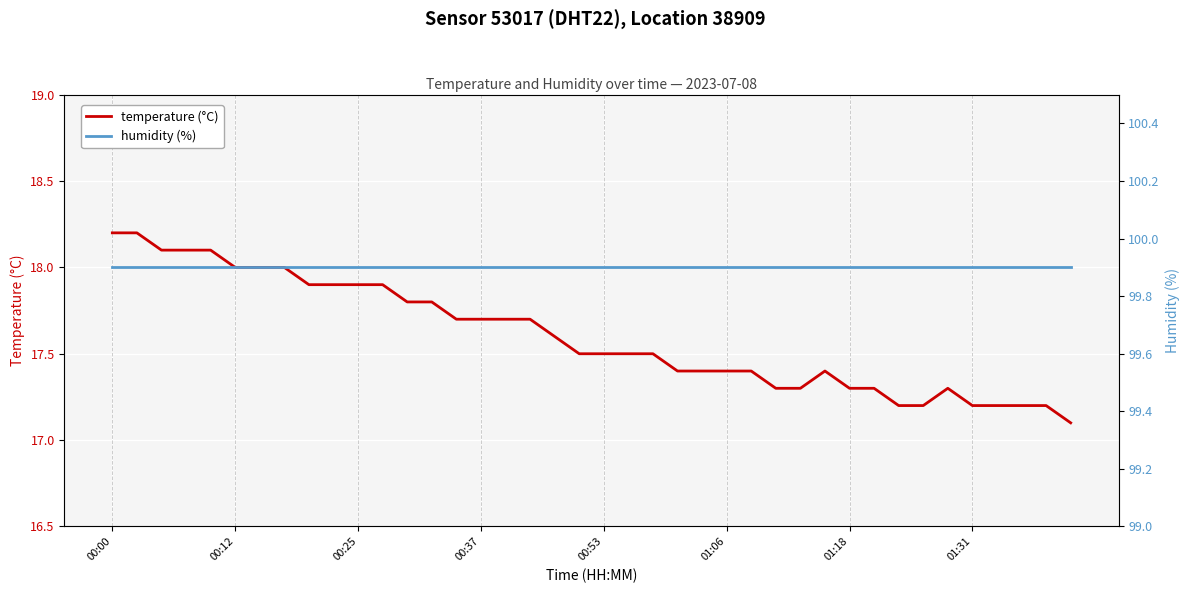

Where is humidity (%) nearest to the value 99?

00:00